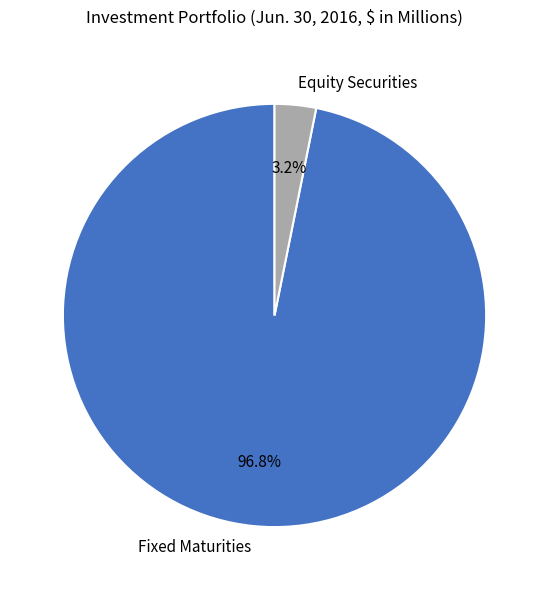

What percentage is the Fixed Maturities slice, to the nearest percent?

97%